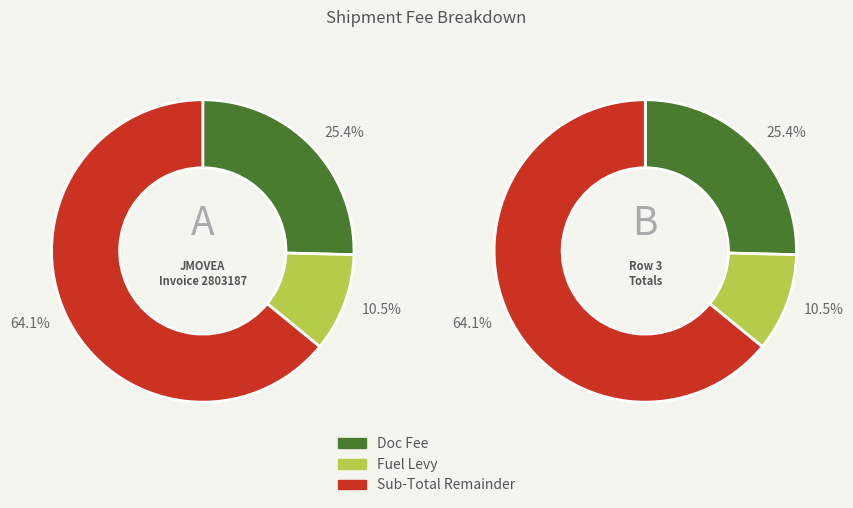

What is the difference between the highest and lowest values at JMOVEA?

456.7